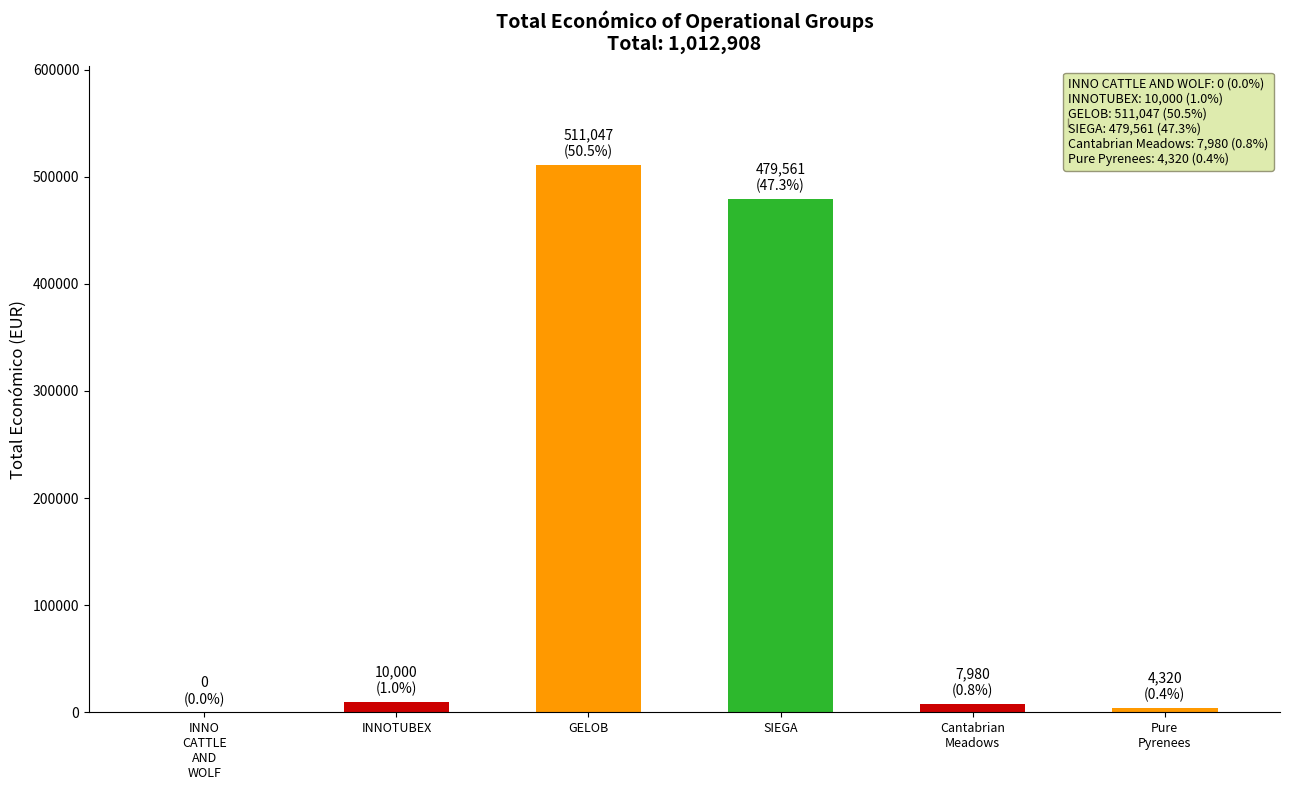

How many series are shown in this chart?

1